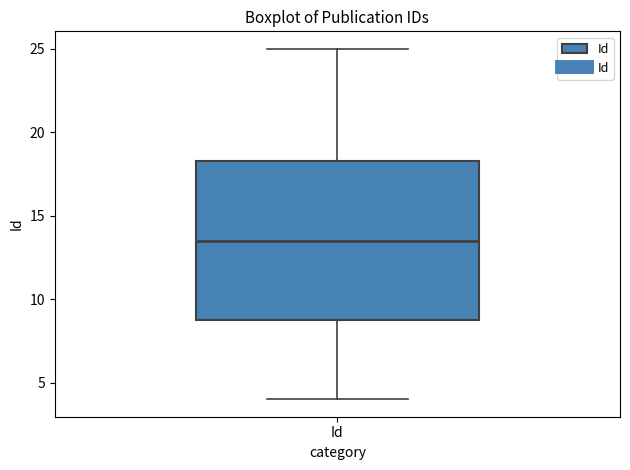

Where is the upper edge of the box for Id on the y-axis? The values are not printed on the chart, so give them approximately, as read against the axis.

18.5